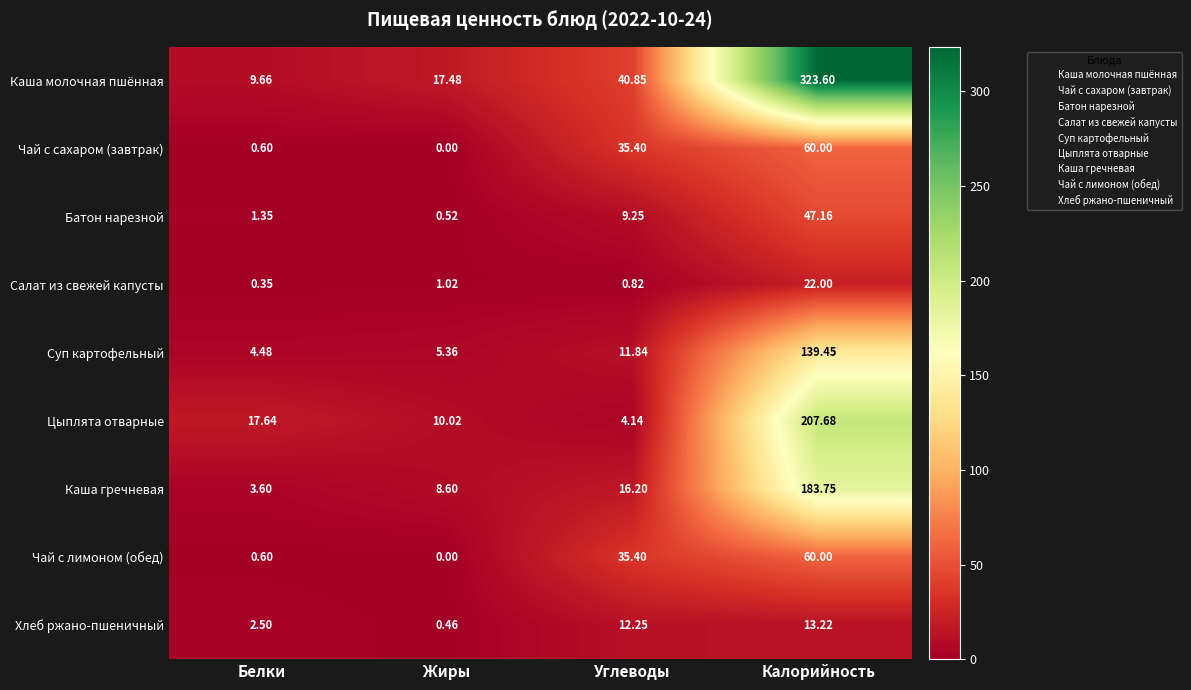

Where does the Хлеб ржано-пшеничный series first go above 12?

Углеводы